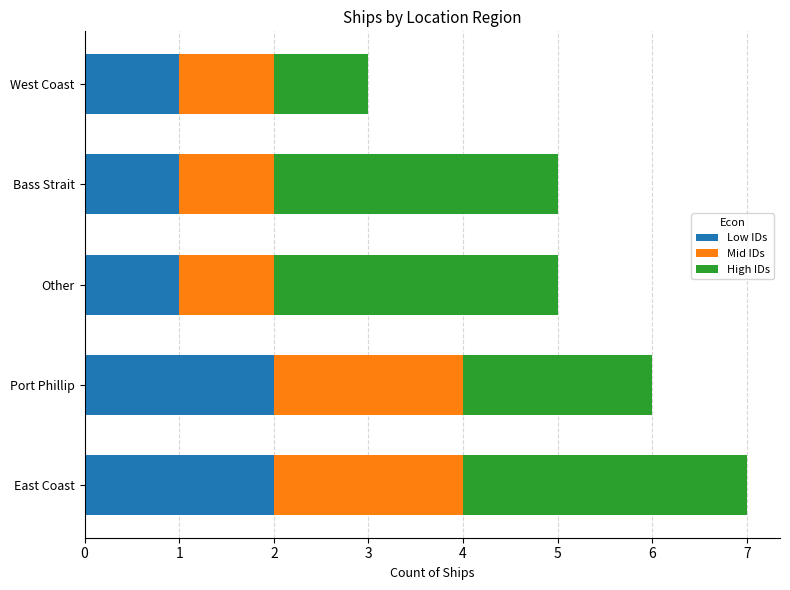

What is the sum of the Low IDs values at West Coast and East Coast?

3